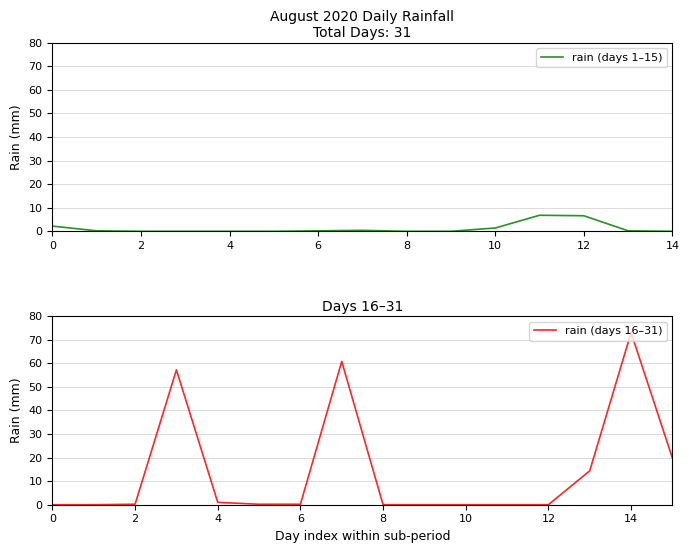

What is the sum of the values at 2020-08-30 and 2020-08-17?

73.0